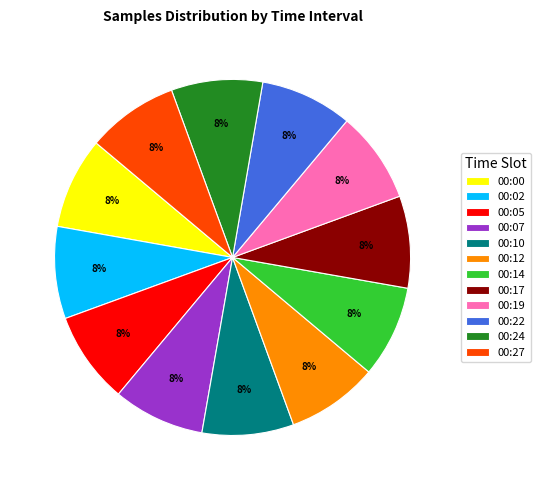

Is the sum of 00:14 and 00:19 greater than half?

No